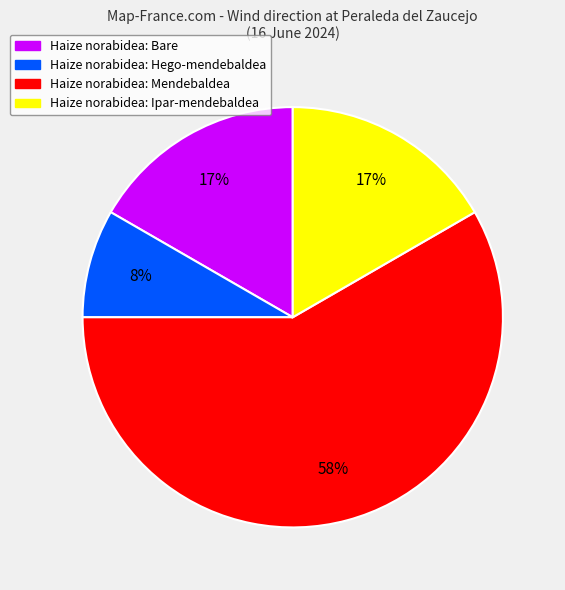

How many segments does this pie chart have?

4